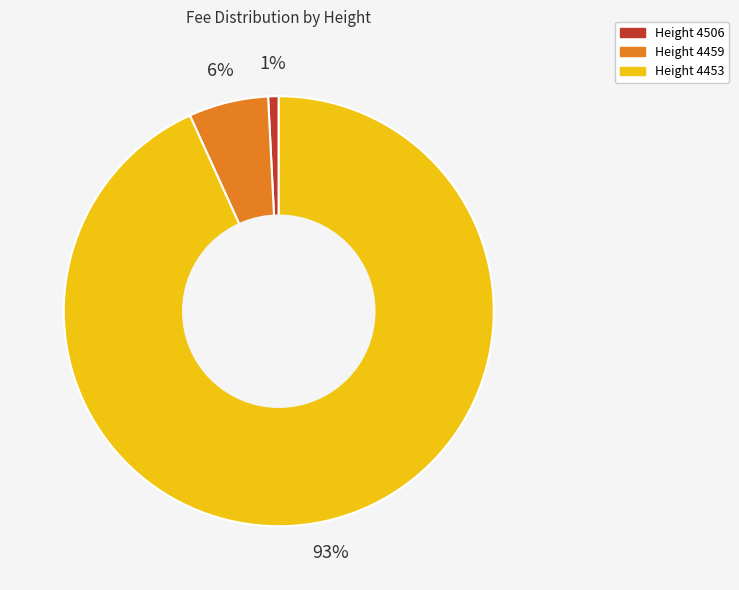

Does any single category account for the majority?

Yes